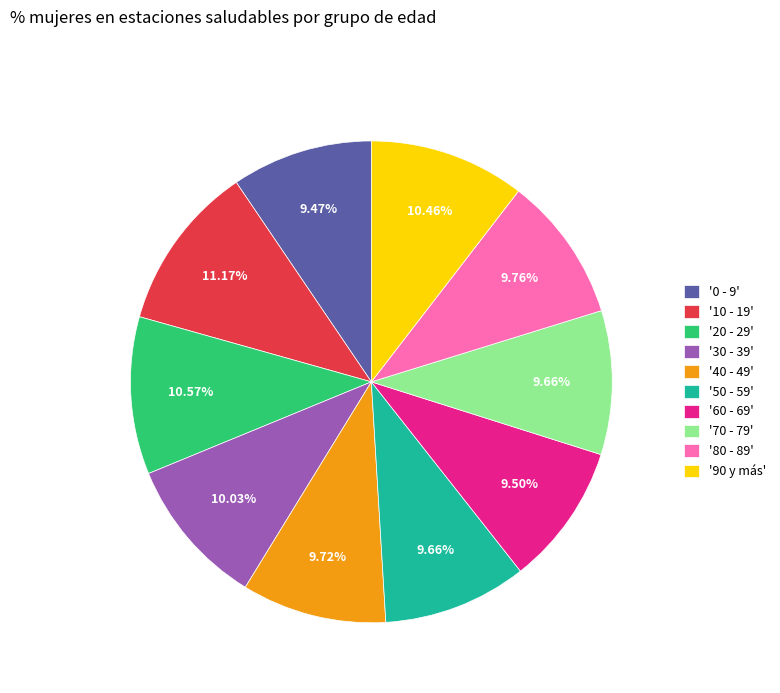

Which has a higher value, '90 y más' or '60 - 69'?

'90 y más'